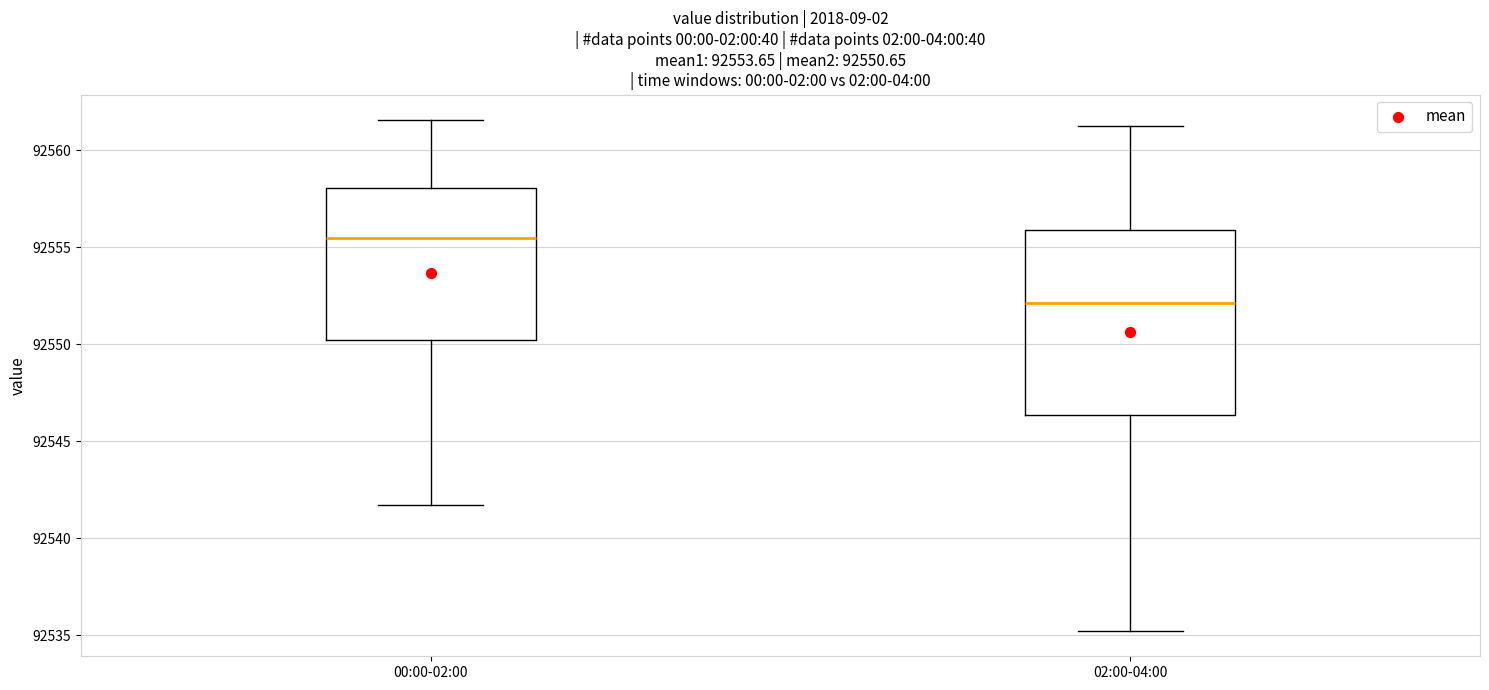

Which box's median line is the lowest?

02:00-04:00